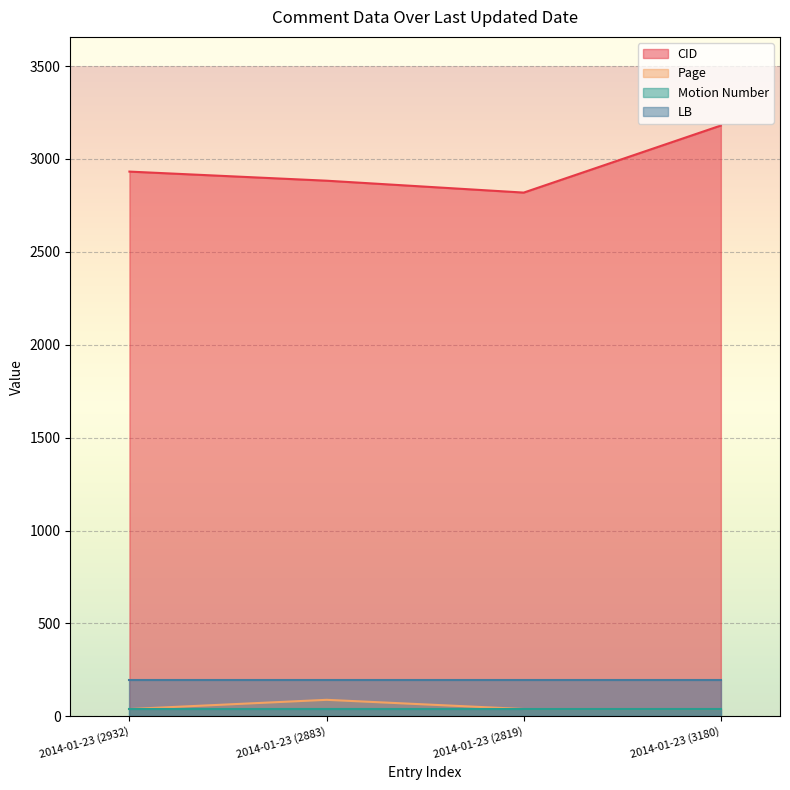

How many lines are shown in the chart?

4